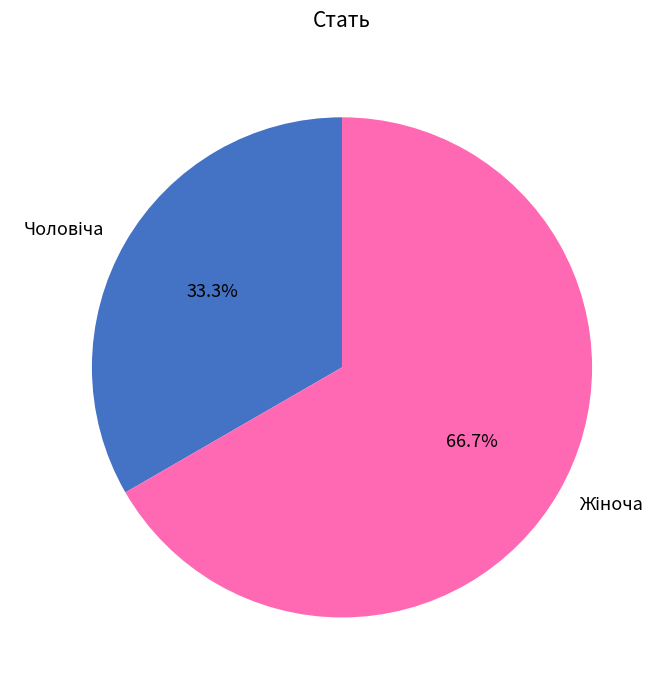

How many slices are in this pie chart?

2